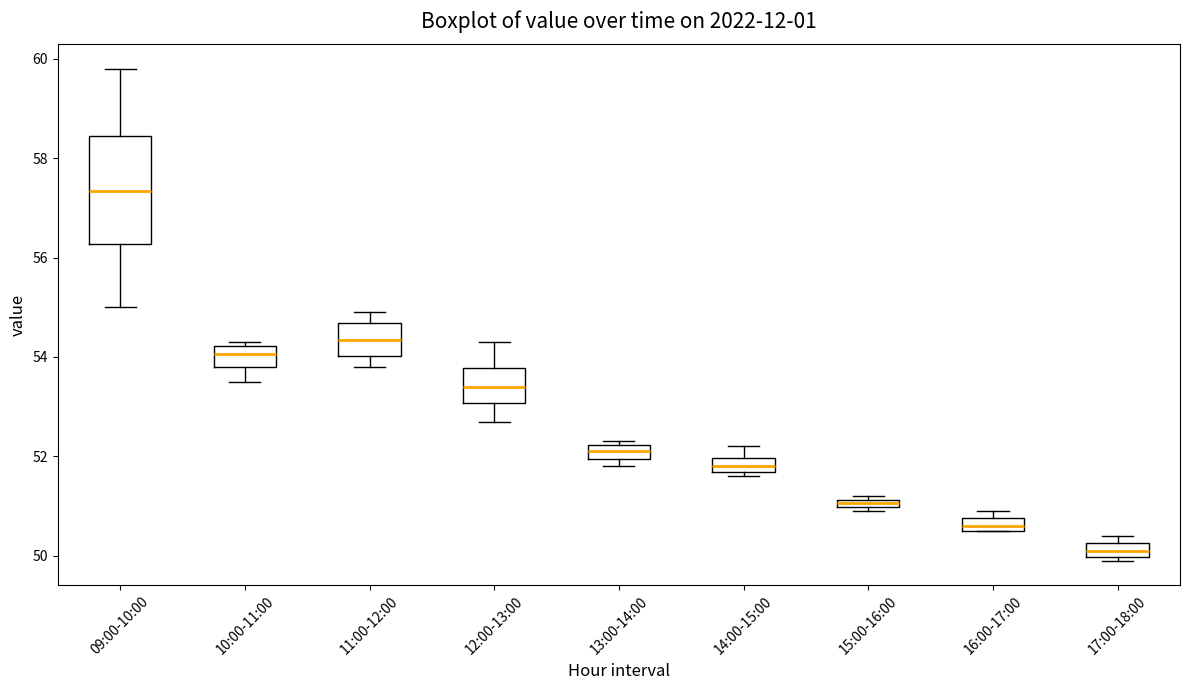

Which box is the tallest, from its lower edge to its upper edge?

09:00-10:00